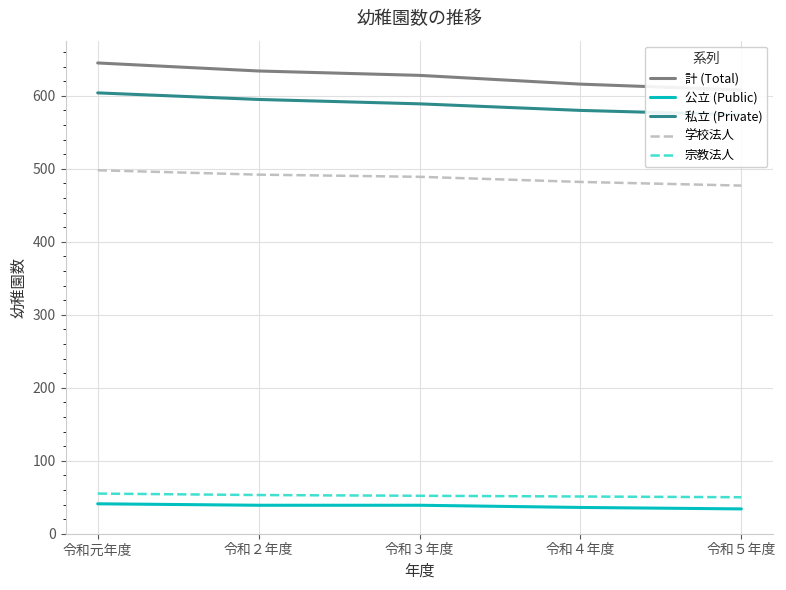

Is it true that 私立 (Private) equals 150 at 令和２年度?

False